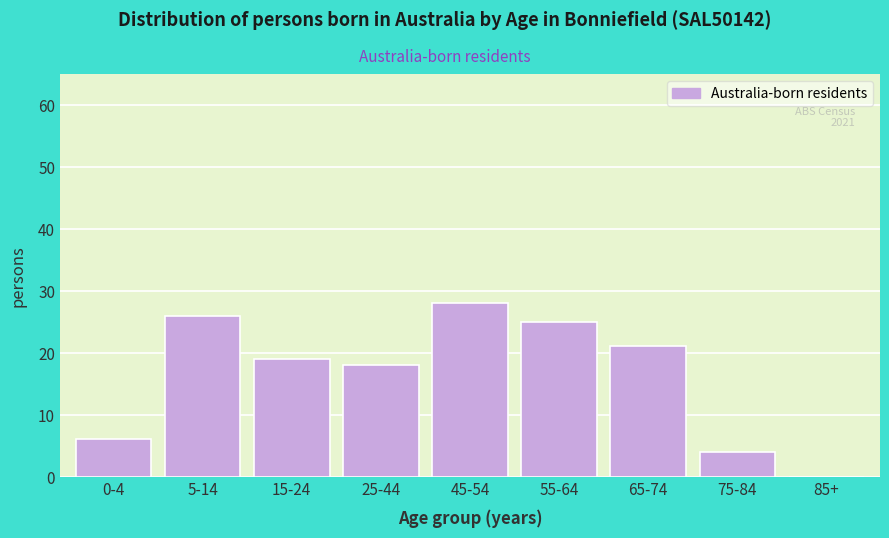

Reading left to right, list all the values displayed in this chart.

0-4=6	5-14=26	15-24=19	25-44=18	45-54=28	55-64=25	65-74=21	75-84=4	85+=0